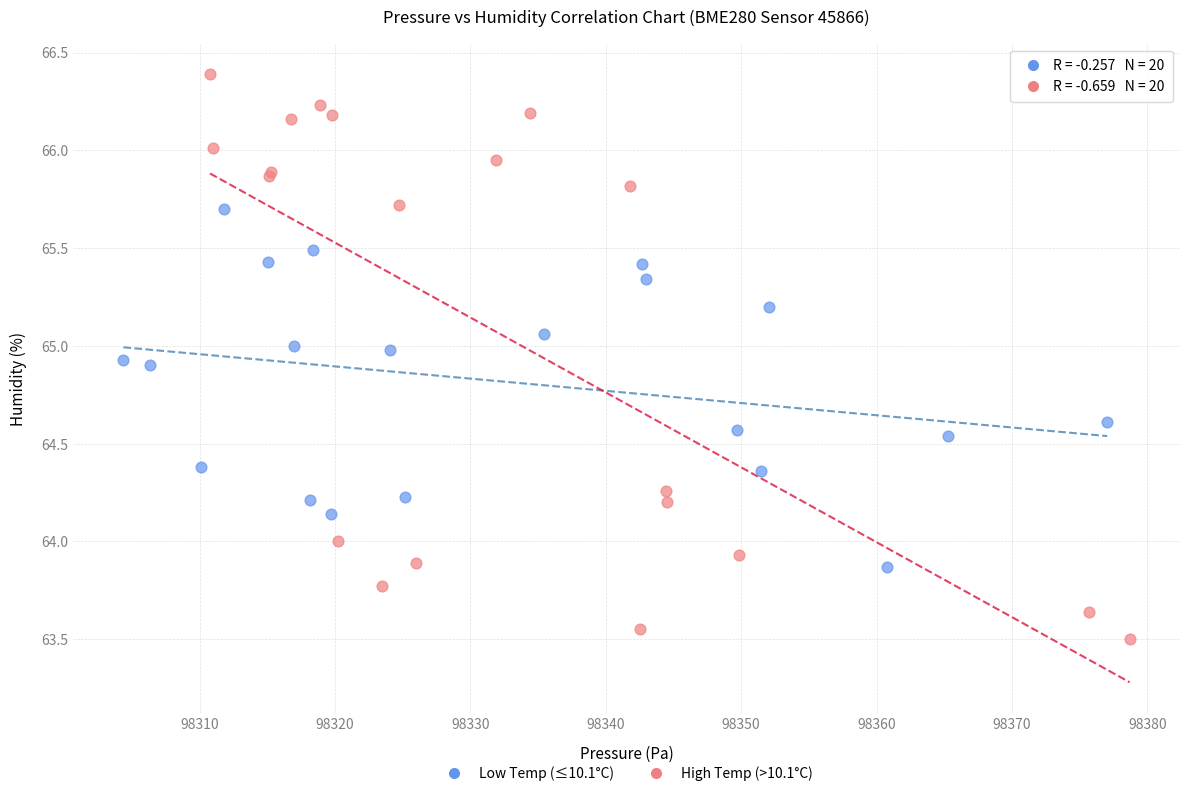

Which series has the largest Y range (max minus min)?

High Temp (>10.1°C)